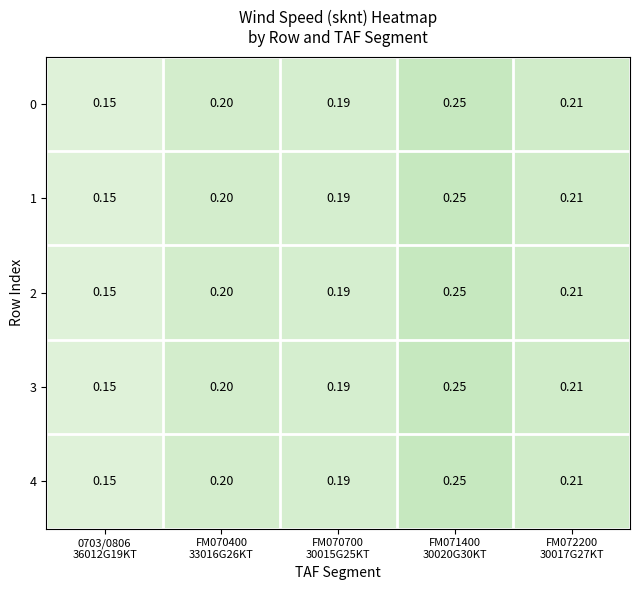

How many categories are shown in the chart?

5